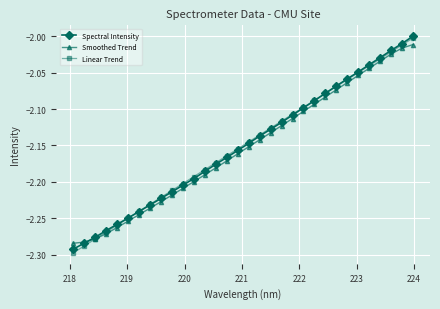

What are all the series names shown in the legend?

Spectral Intensity, Smoothed Trend, Linear Trend